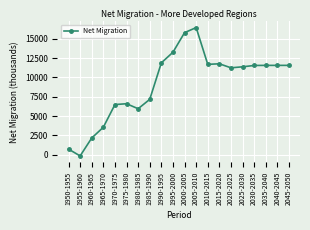

How many interior local peaks (higher than both neighbors) does the data have?

4